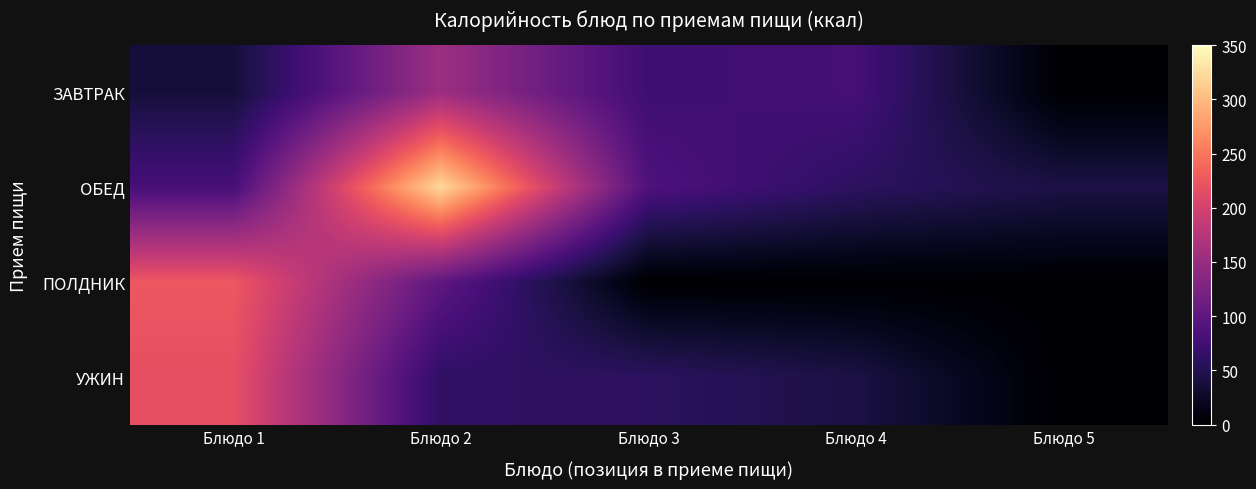

At which category is the sum across all series the highest?

Блюдо 2